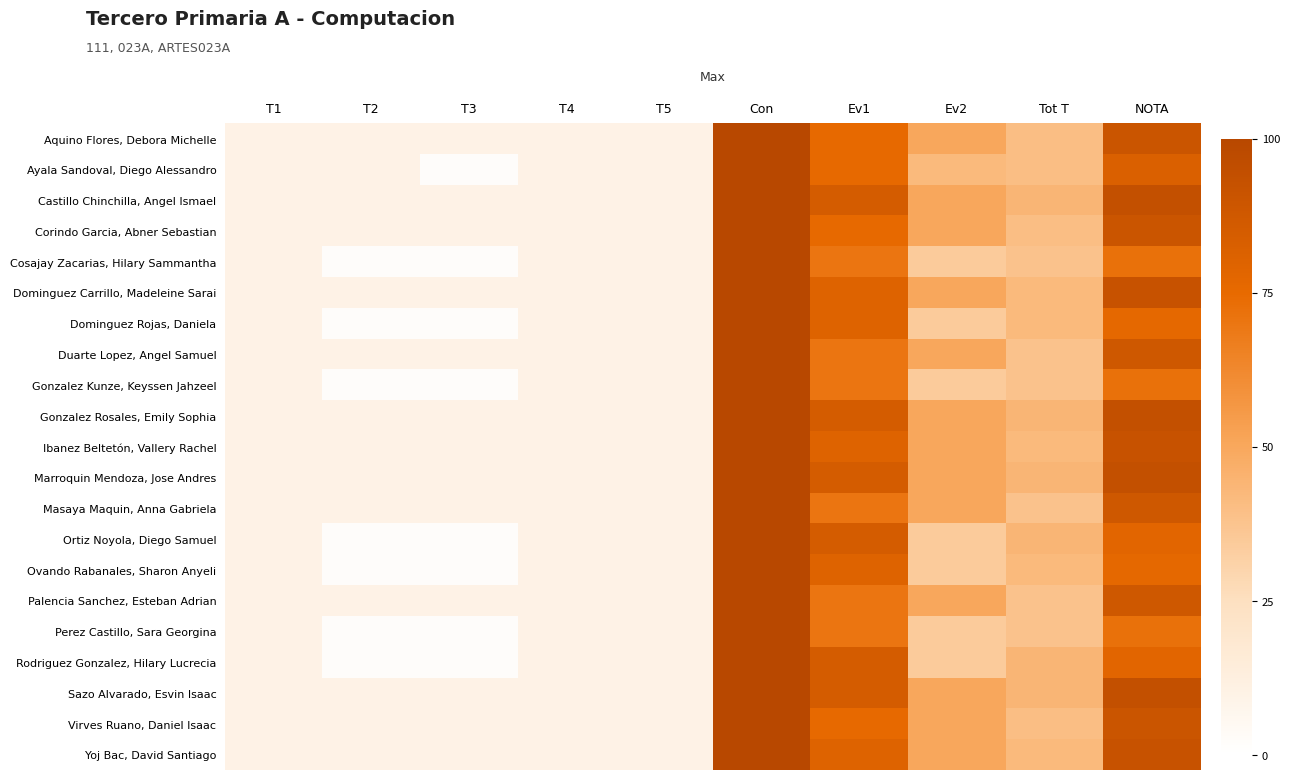

At how many categories does at least one series exceed 60?

3